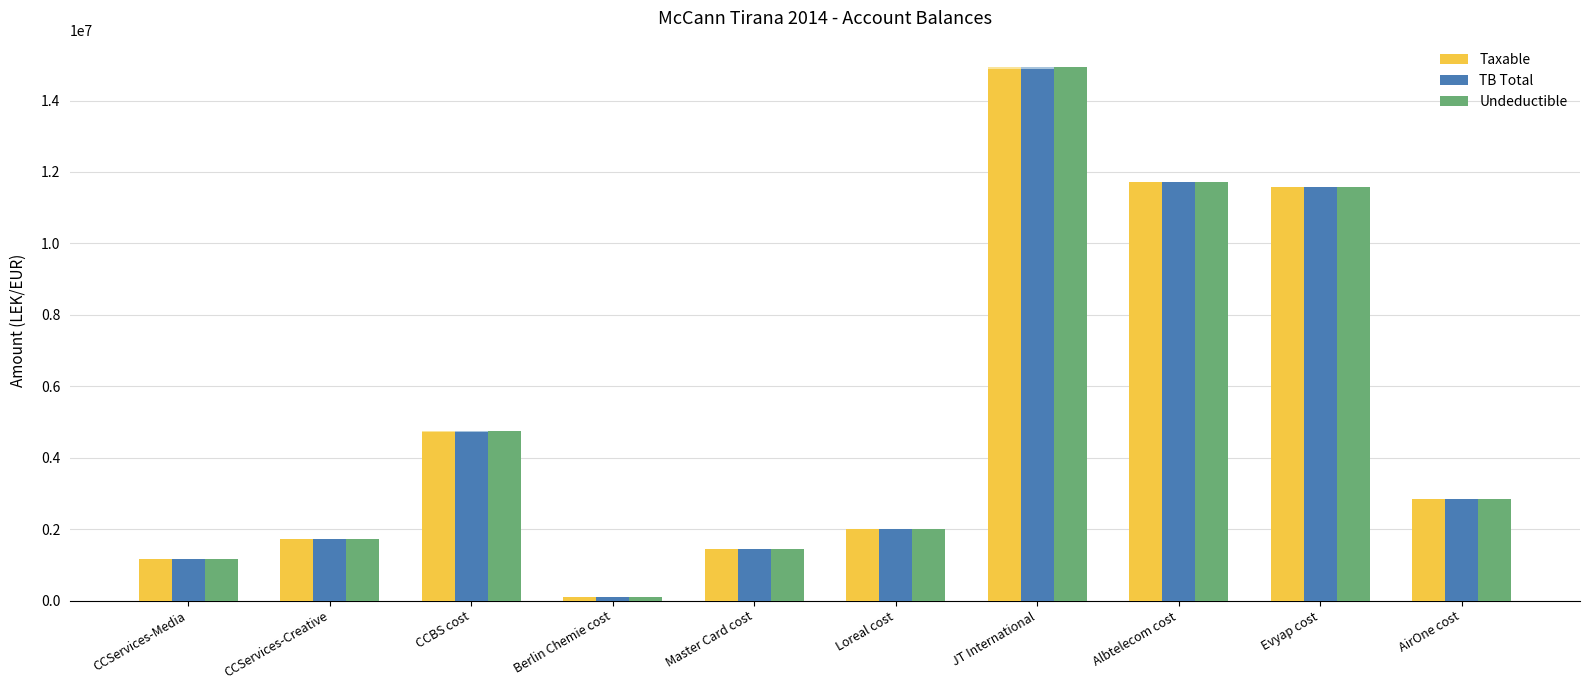

Which series has the largest total across all categories?

Undeductible